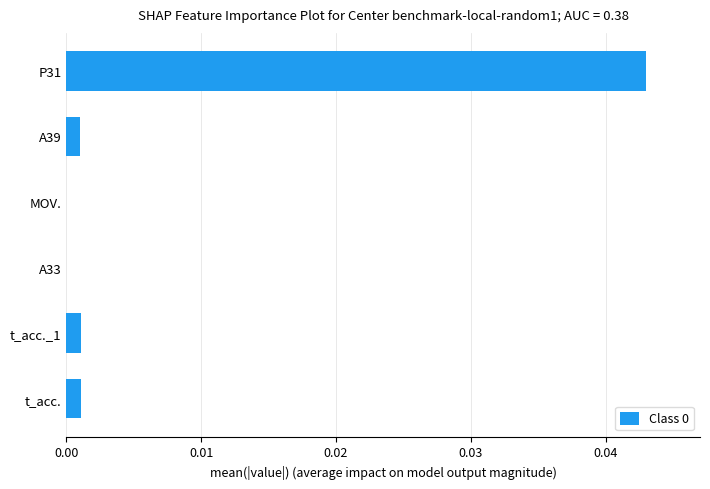

How many series are shown in this chart?

1